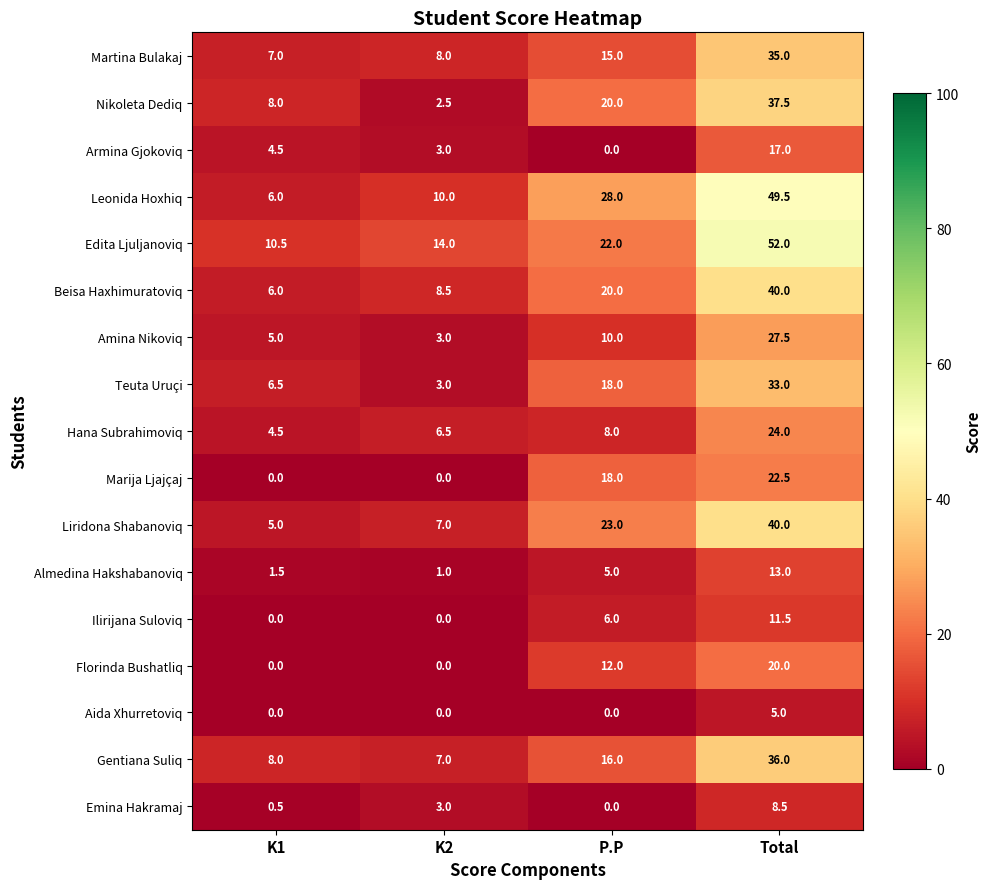

Which series has the widest spread of values?

Leonida Hoxhiq